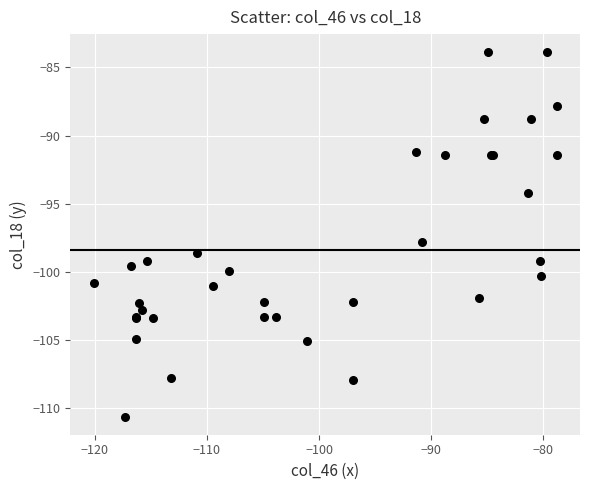

What Y value in the scatter plot is closest to -97?

-97.8